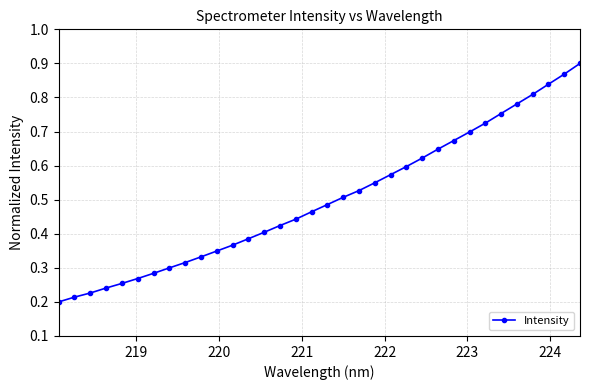

How many values are between 0 and 1?

34